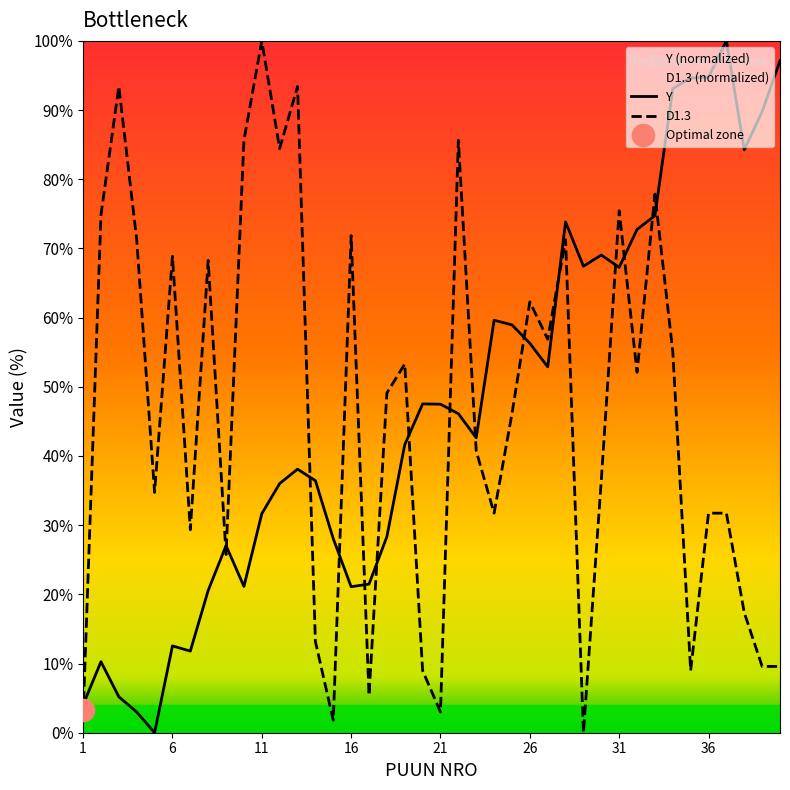

Rank the series by their average value, from highest to lowest.

Y, D1.3